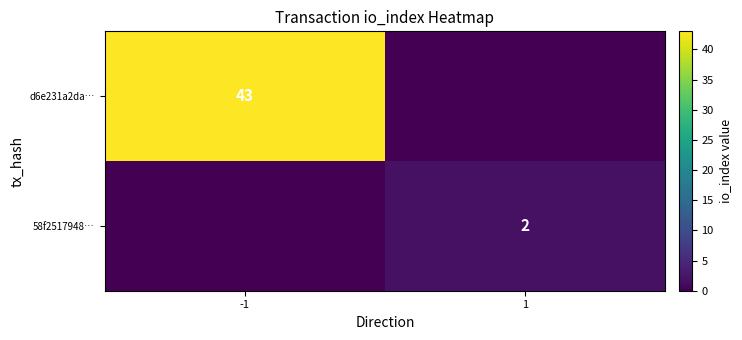

The value of d6e231a2da… at -1 is 16. True or false?

False